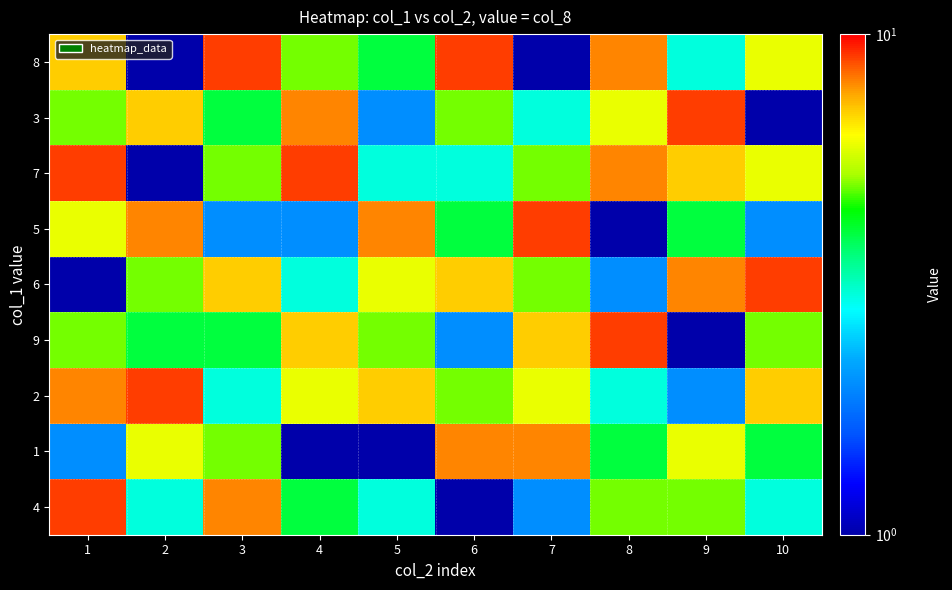

What is the minimum value shown in the chart?

1